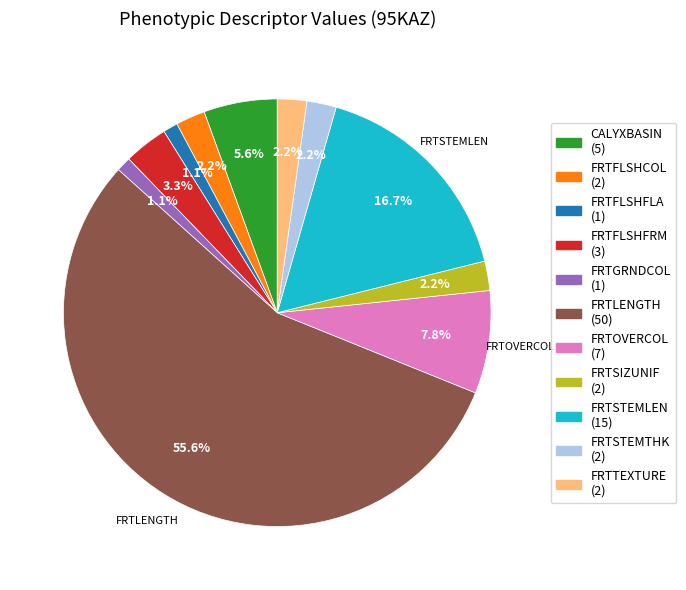

Does any single category account for the majority?

Yes